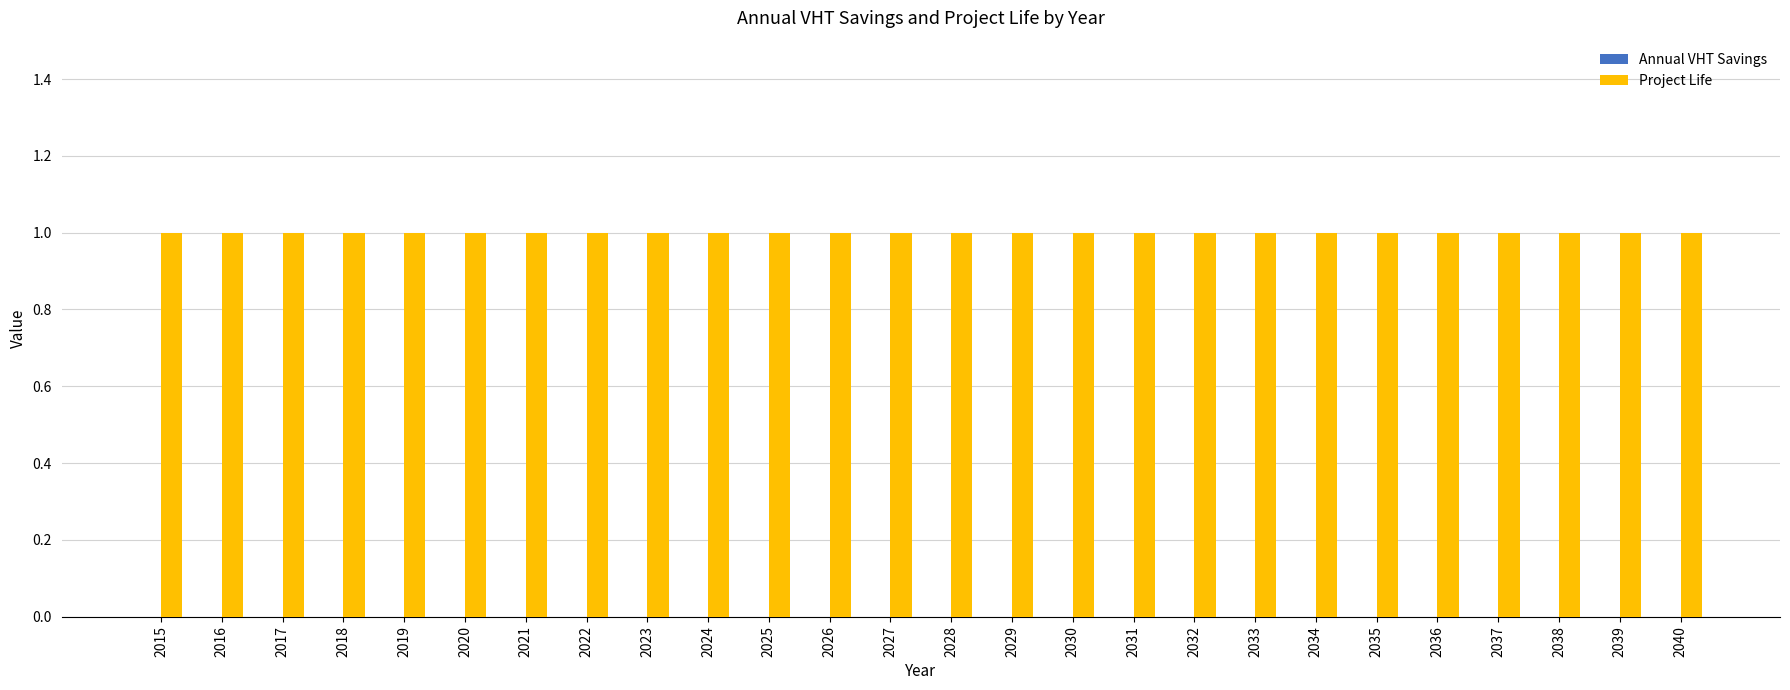

Reading left to right, extract all data points from this chart.

Annual VHT Savings: 2015=0	2016=0	2017=0	2018=0	2019=0	2020=0	2021=0	2022=0	2023=0	2024=0	2025=0	2026=0	2027=0	2028=0	2029=0	2030=0	2031=0	2032=0	2033=0	2034=0	2035=0	2036=0	2037=0	2038=0	2039=0	2040=0
Project Life: 2015=1	2016=1	2017=1	2018=1	2019=1	2020=1	2021=1	2022=1	2023=1	2024=1	2025=1	2026=1	2027=1	2028=1	2029=1	2030=1	2031=1	2032=1	2033=1	2034=1	2035=1	2036=1	2037=1	2038=1	2039=1	2040=1